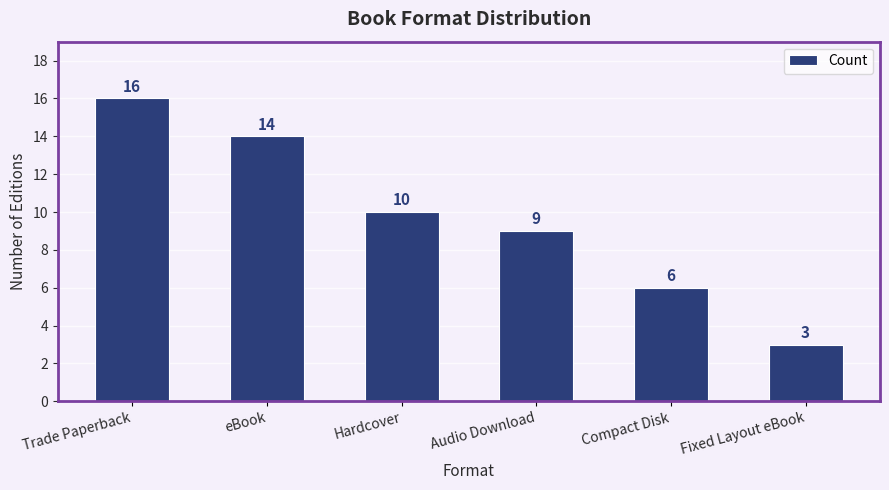

Reading left to right, list all the values displayed in this chart.

Trade Paperback=16	eBook=14	Hardcover=10	Audio Download=9	Compact Disk=6	Fixed Layout eBook=3